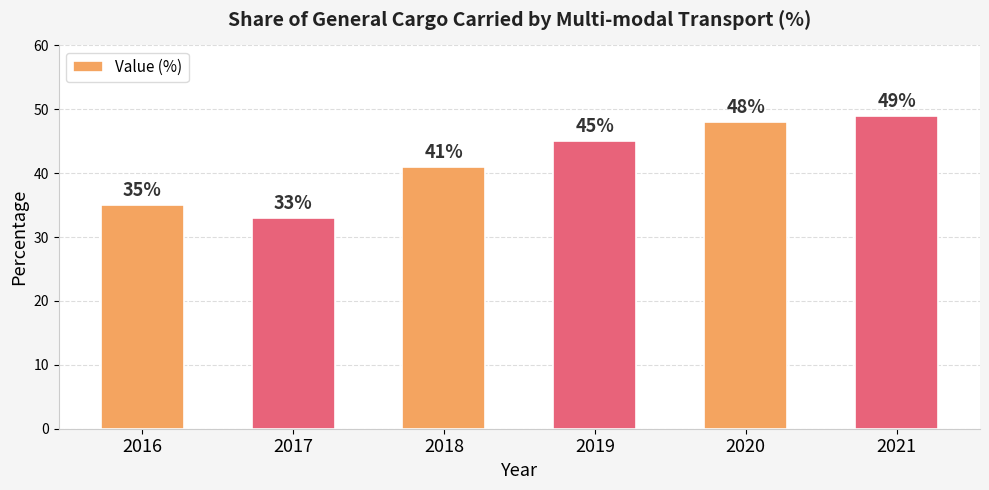

True or false: the data shows 55 at 2016.

False